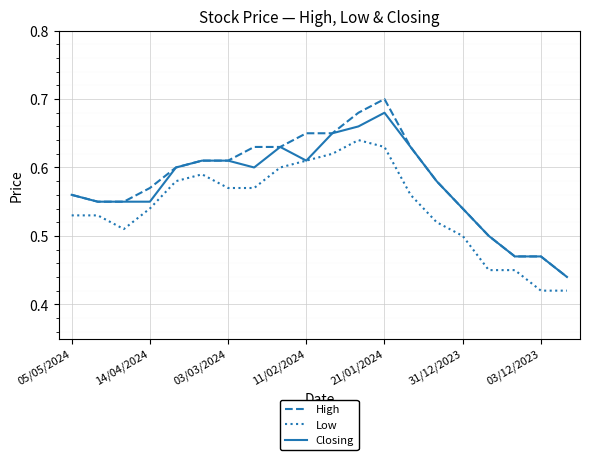

Which series has the largest range (max minus min)?

High